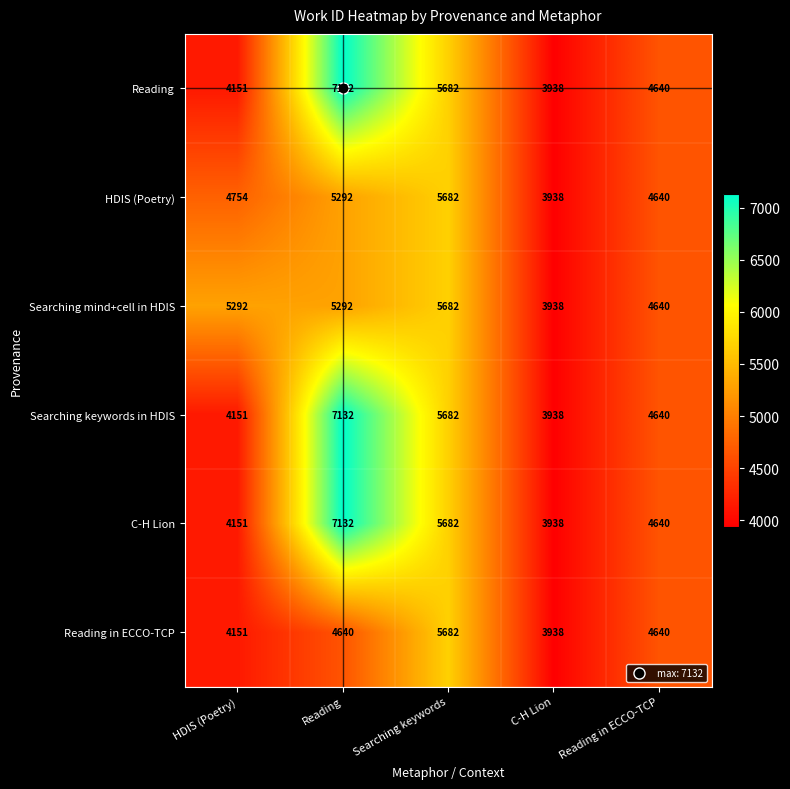

List the labels in order of Reading value, largest first.

Reading, Searching keywords, Reading in ECCO-TCP, HDIS (Poetry), C-H Lion